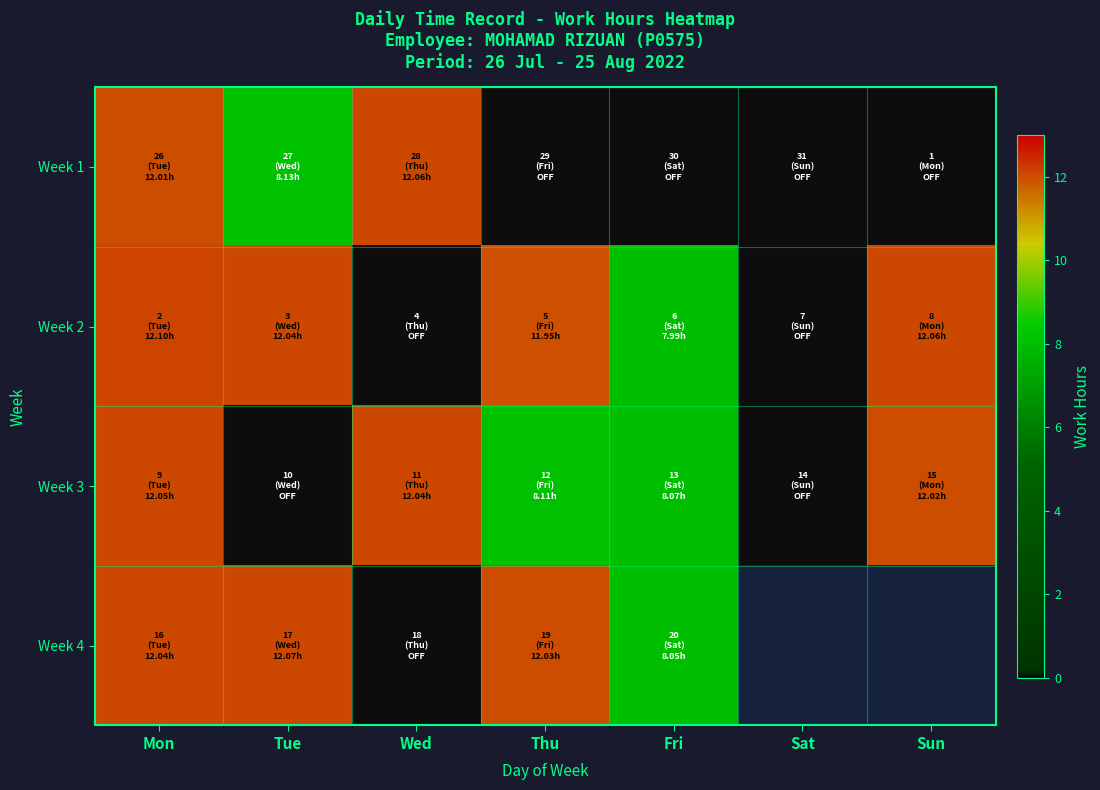

List the series in order of their peak value, highest first.

Week 2, Week 4, Week 1, Week 3